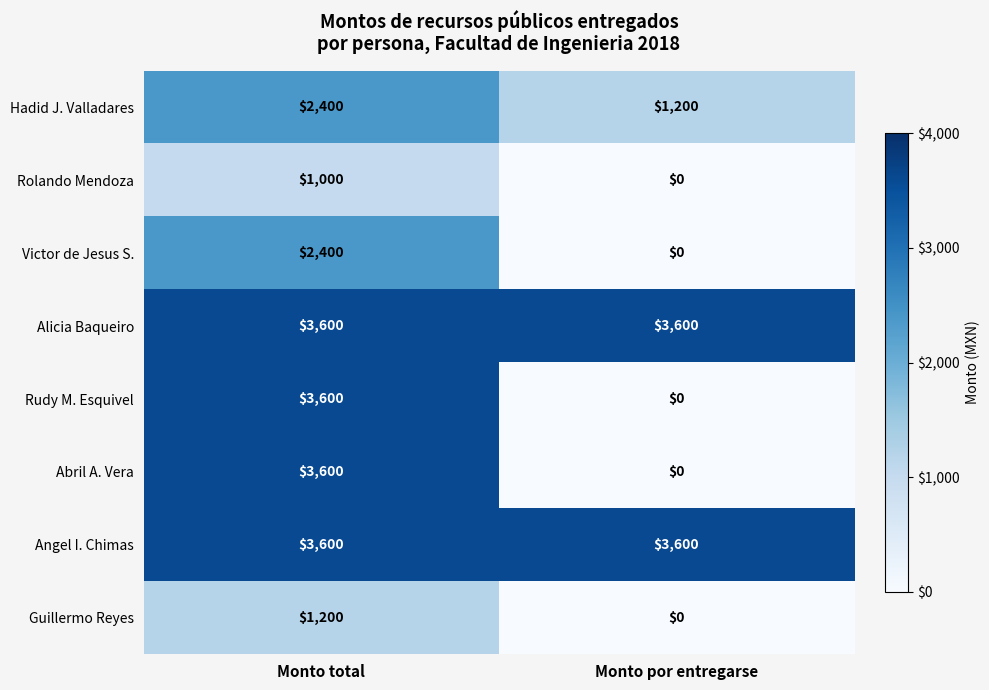

Reading right to left, list all the values displayed in this chart.

Hadid J. Valladares: Monto por entregarse=1200	Monto total=2400
Rolando Mendoza: Monto por entregarse=0	Monto total=1000
Victor de Jesus S.: Monto por entregarse=0	Monto total=2400
Alicia Baqueiro: Monto por entregarse=3600	Monto total=3600
Rudy M. Esquivel: Monto por entregarse=0	Monto total=3600
Abril A. Vera: Monto por entregarse=0	Monto total=3600
Angel I. Chimas: Monto por entregarse=3600	Monto total=3600
Guillermo Reyes: Monto por entregarse=0	Monto total=1200